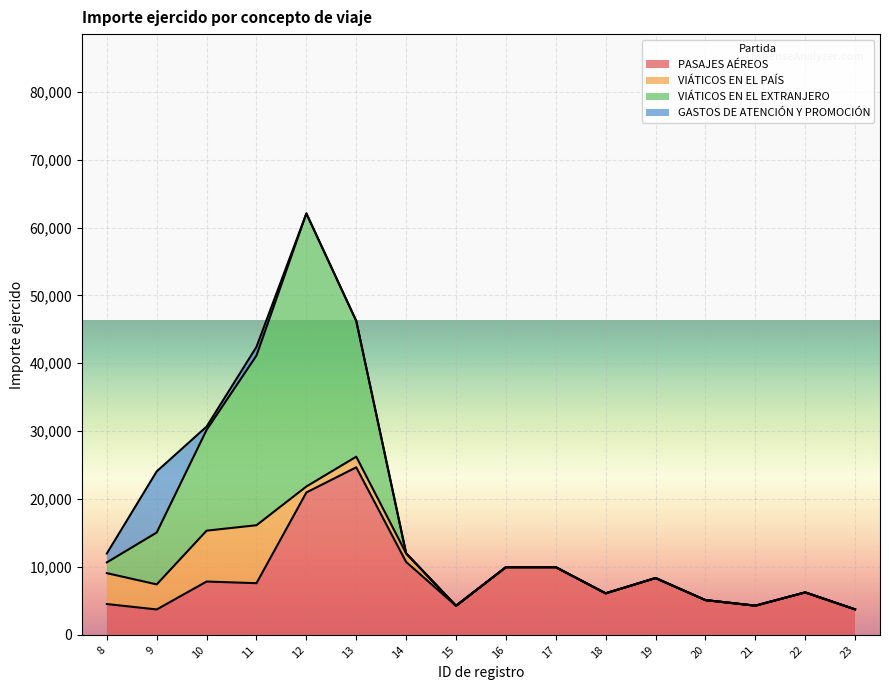

Rank the series at 23 from lowest to highest value.

VIÁTICOS EN EL PAÍS, VIÁTICOS EN EL EXTRANJERO, GASTOS DE ATENCIÓN Y PROMOCIÓN, PASAJES AÉREOS